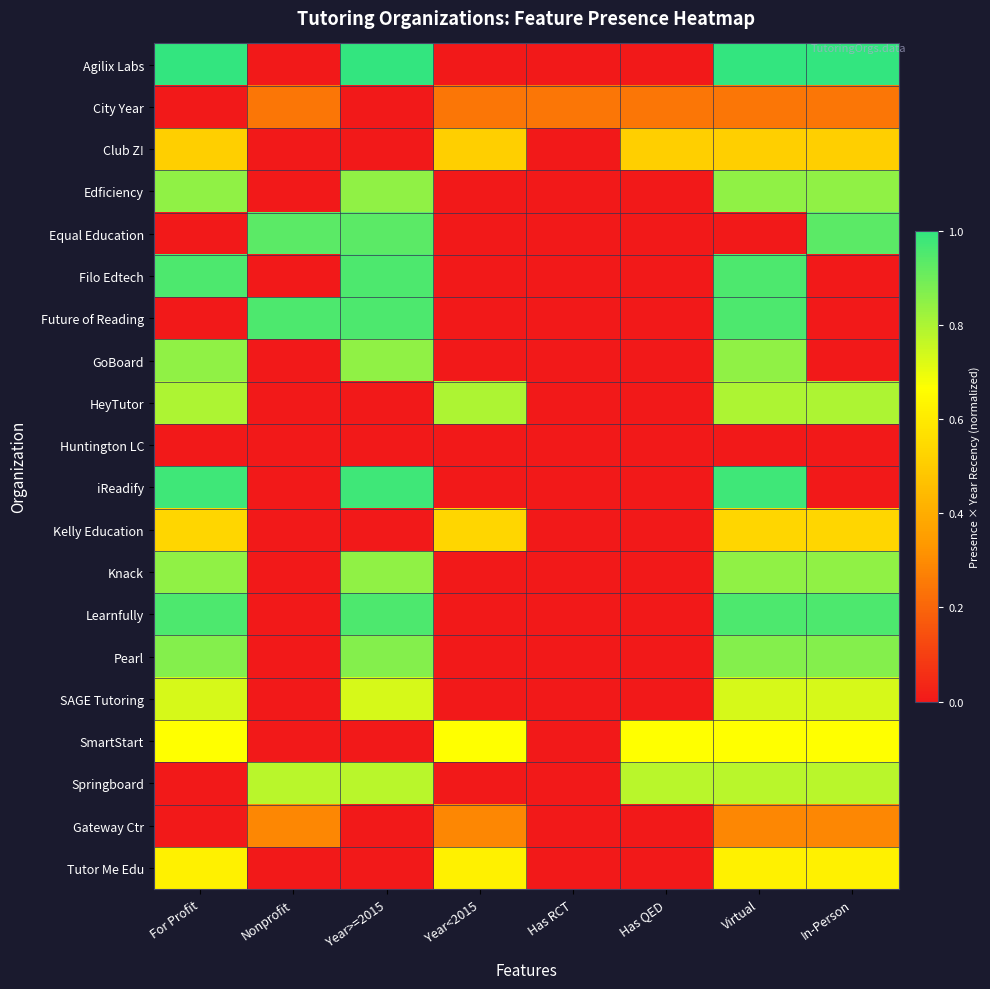

What is the difference between the highest and lowest values at In-Person?

1.0